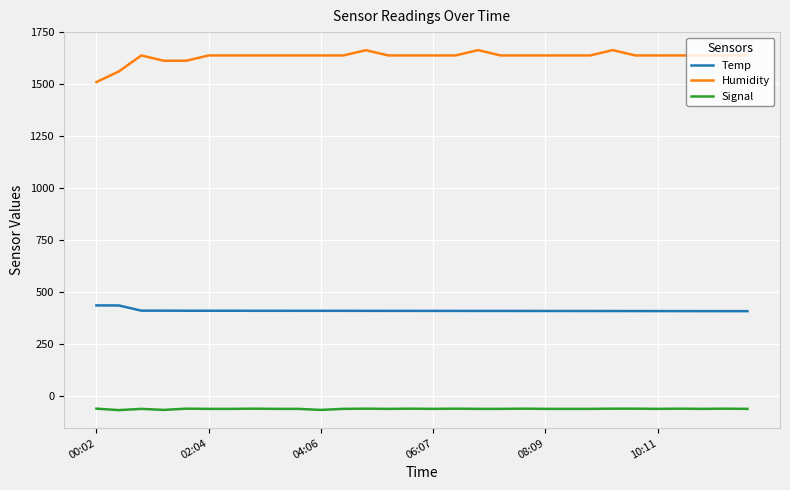

True or false: Temp and Humidity intersect in this chart.

False